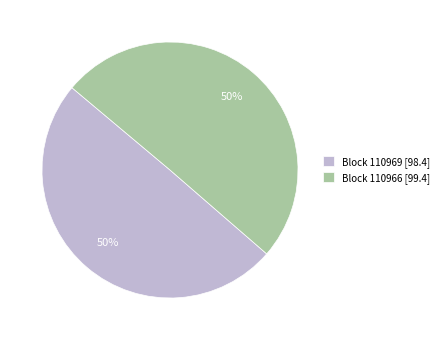

How many segments does this pie chart have?

2